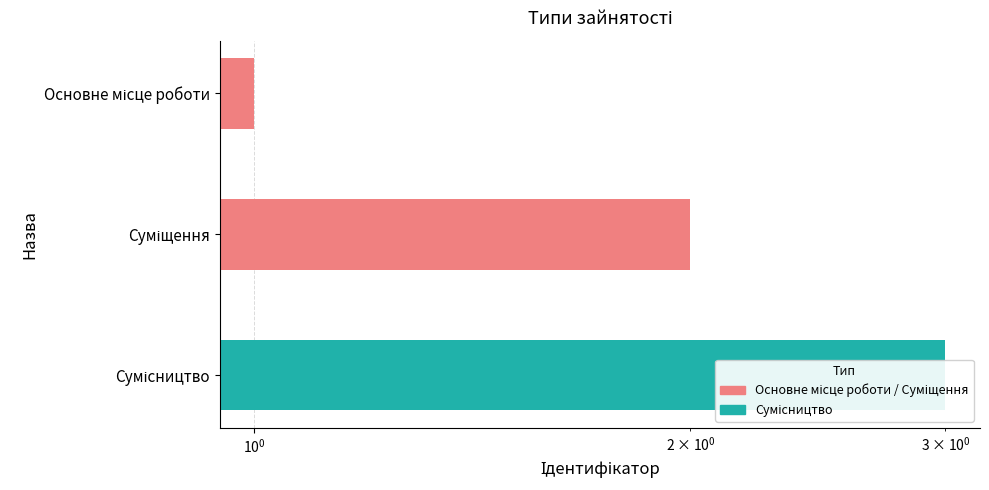

How many data points are above 2?

1